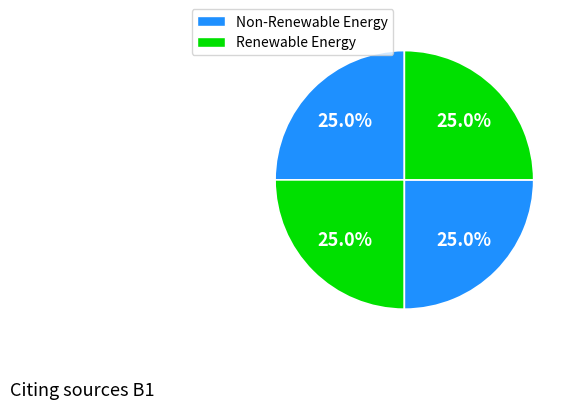

How many segments does this pie chart have?

4